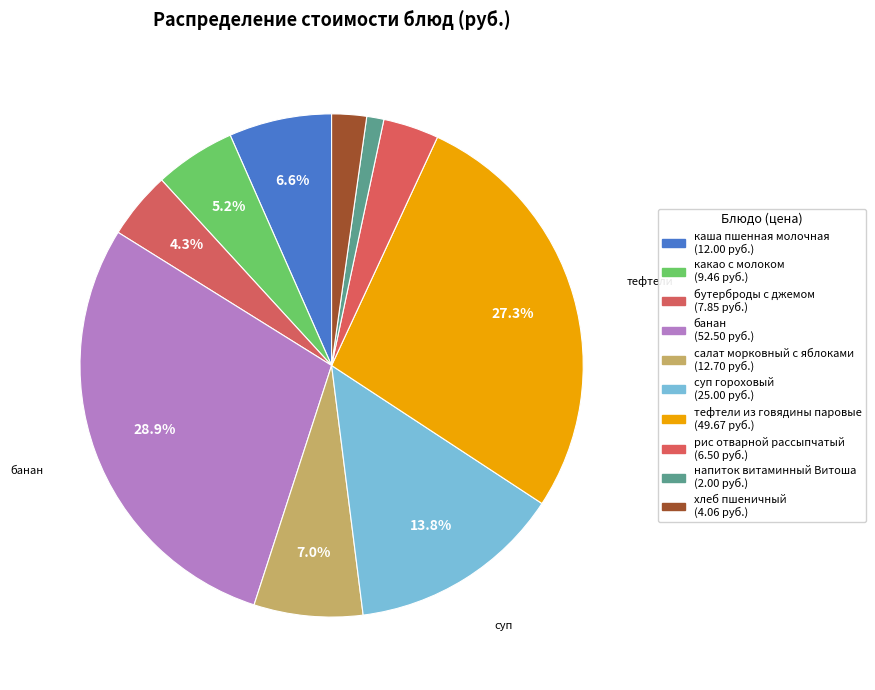

How many segments does this pie chart have?

10